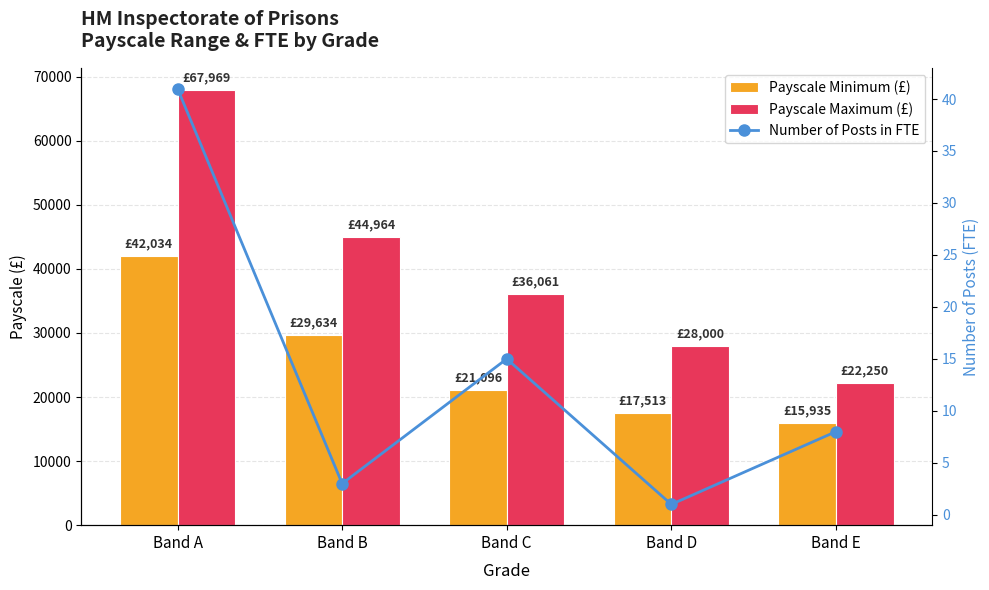

Reading left to right, transcribe all the data shown in this chart.

Payscale Minimum (£): Band A=42034	Band B=29634	Band C=21096	Band D=17513	Band E=15935
Payscale Maximum (£): Band A=67969	Band B=44964	Band C=36061	Band D=28000	Band E=22250
Number of Posts in FTE: Band A=41	Band B=3	Band C=15	Band D=1	Band E=8